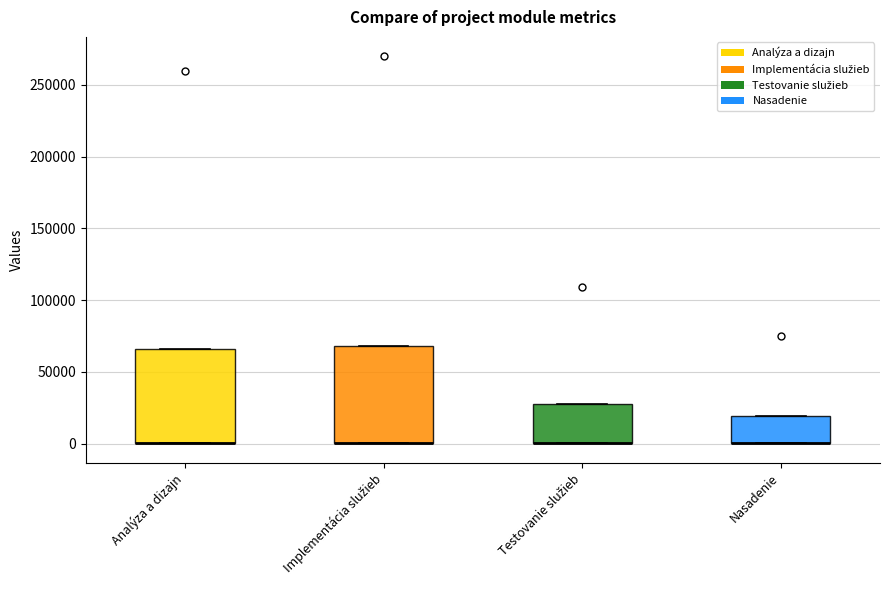

Where is the lower edge of the box for Nasadenie on the y-axis? The values are not printed on the chart, so give them approximately, as read against the axis.

0